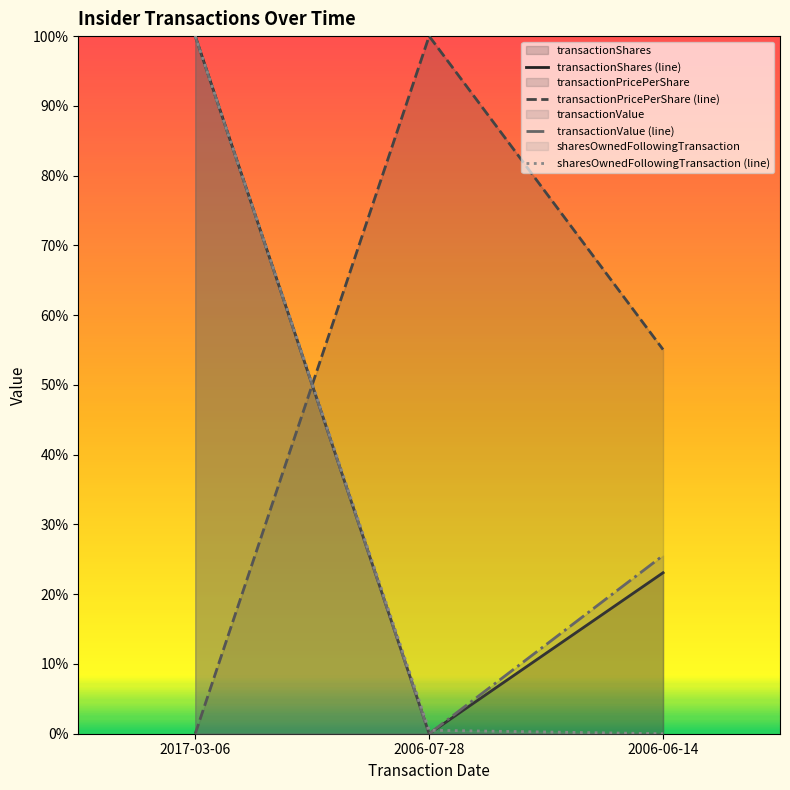

Is the value of transactionValue (line) at 2017-03-06 greater than the value of transactionShares (line) at 2006-07-28?

Yes